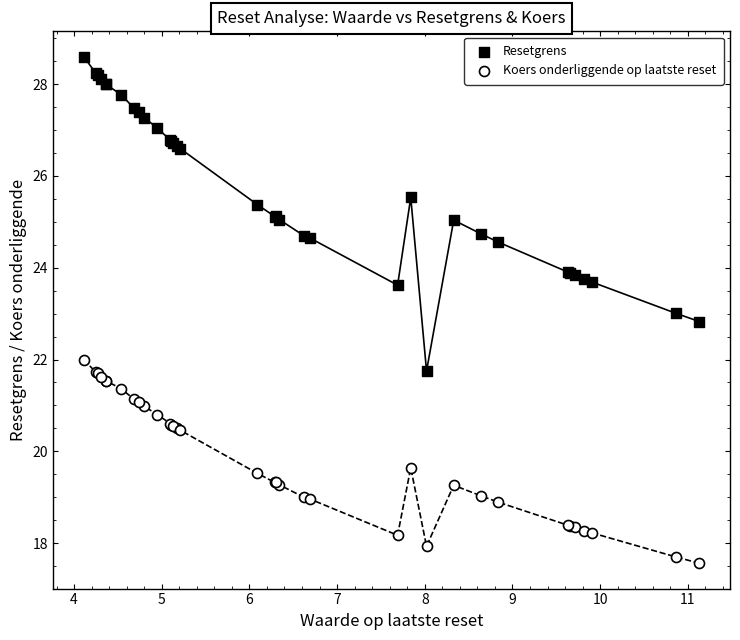

Which series has the widest spread of Y values?

Resetgrens